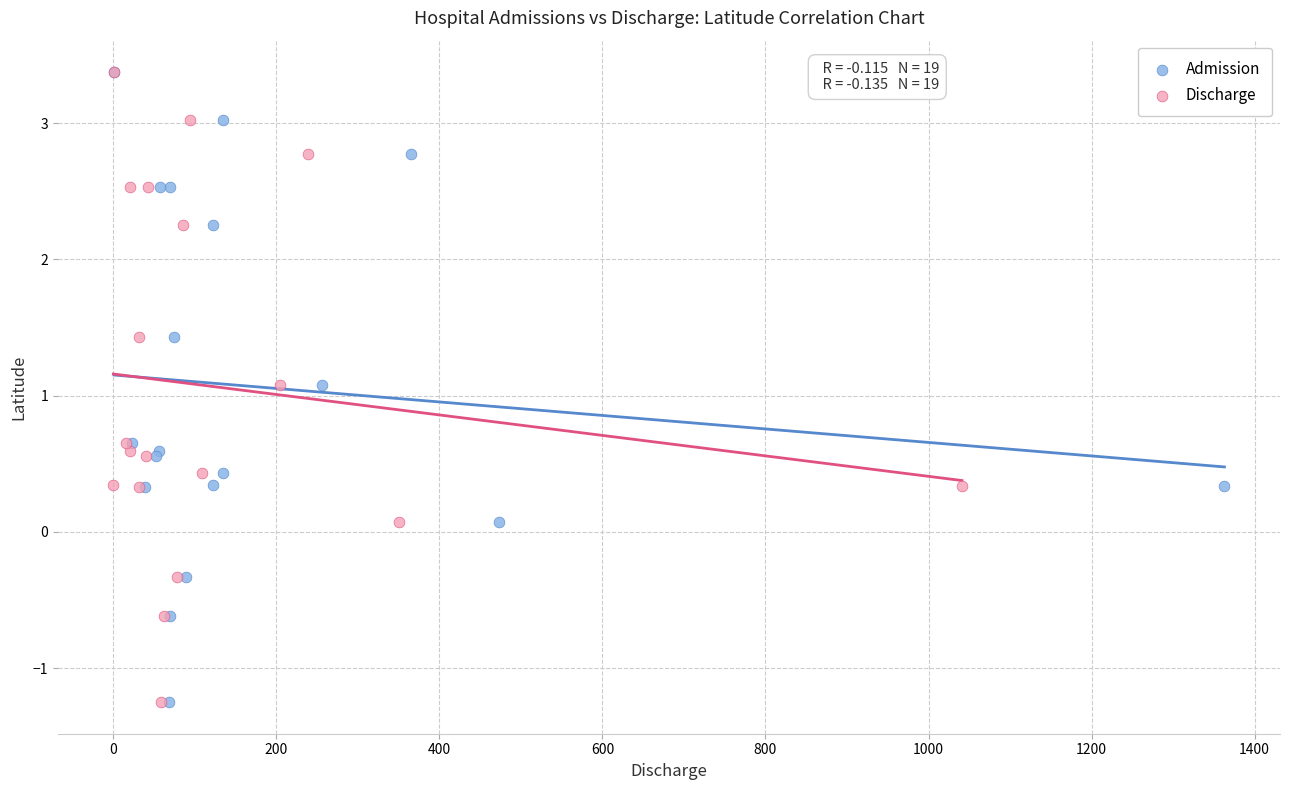

What are all the series names shown in the legend?

Admission, Discharge